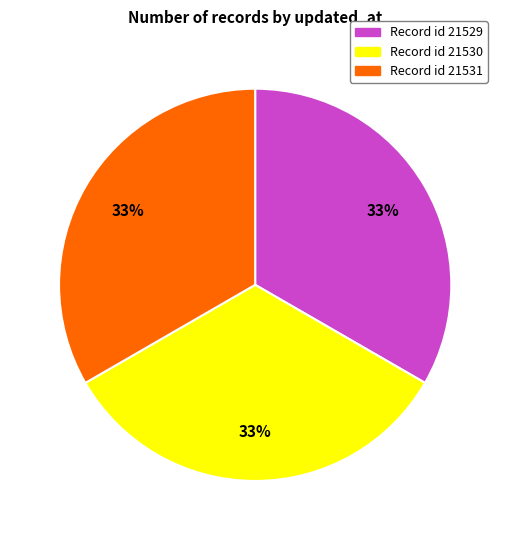

How many segments does this pie chart have?

3